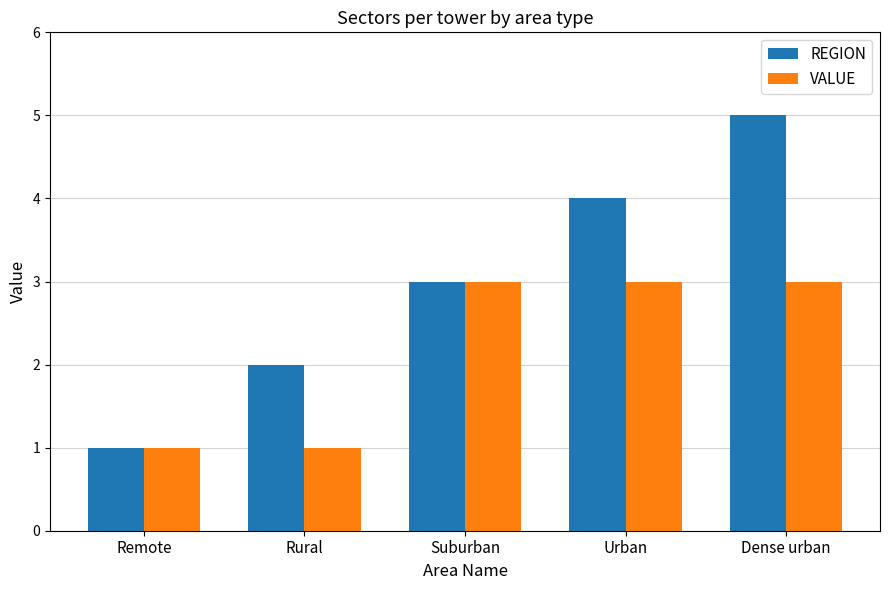

The VALUE series shows 1 at Dense urban. True or false?

False